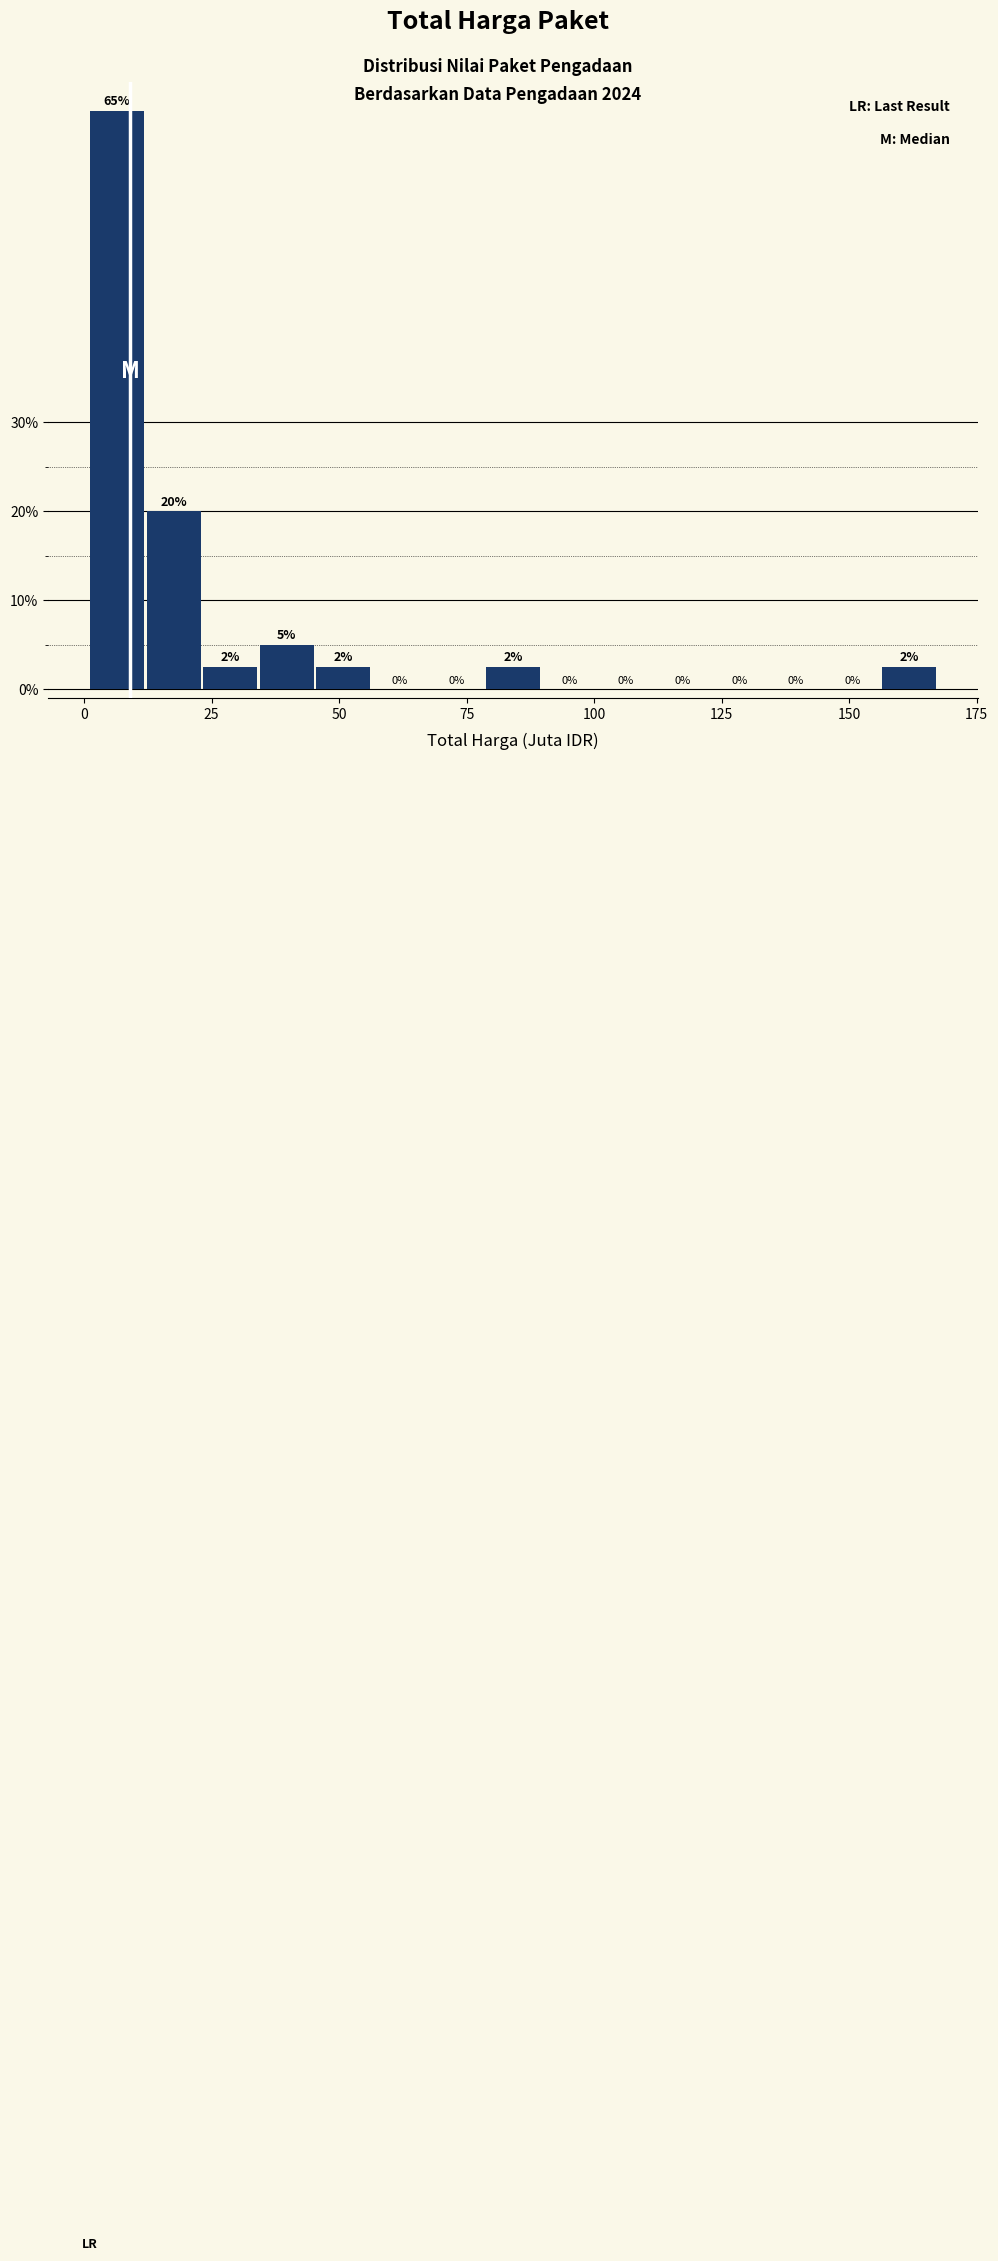

Around what value on the x-axis is the tallest bar? Give the approximate position of its centre, as read against the axis.

5